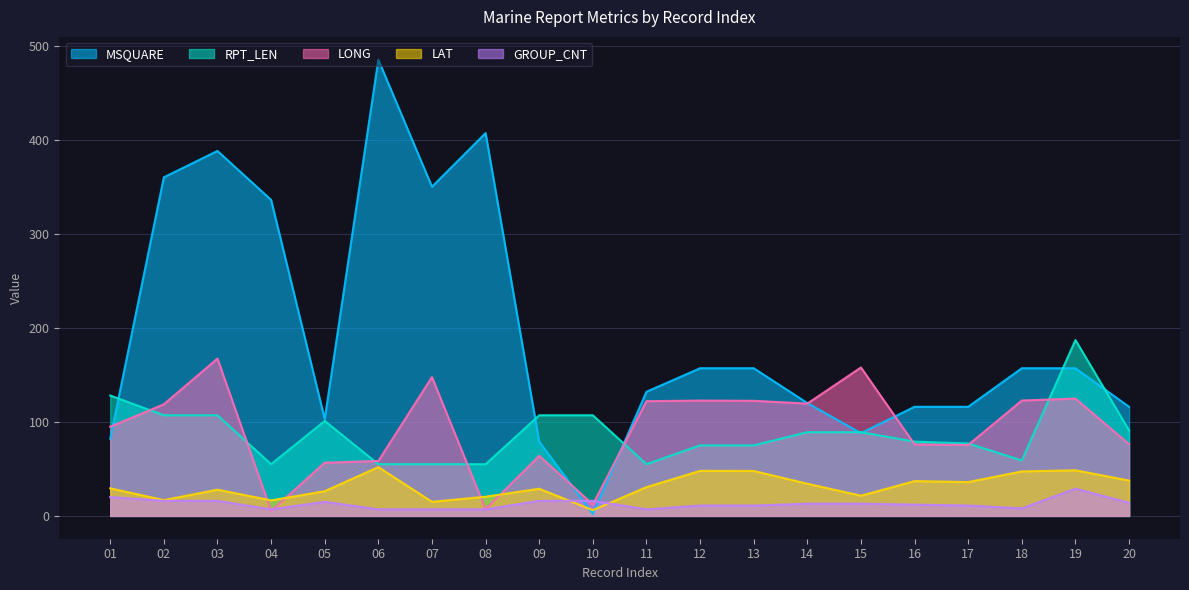

At which label does GROUP_CNT first exceed 13?

01